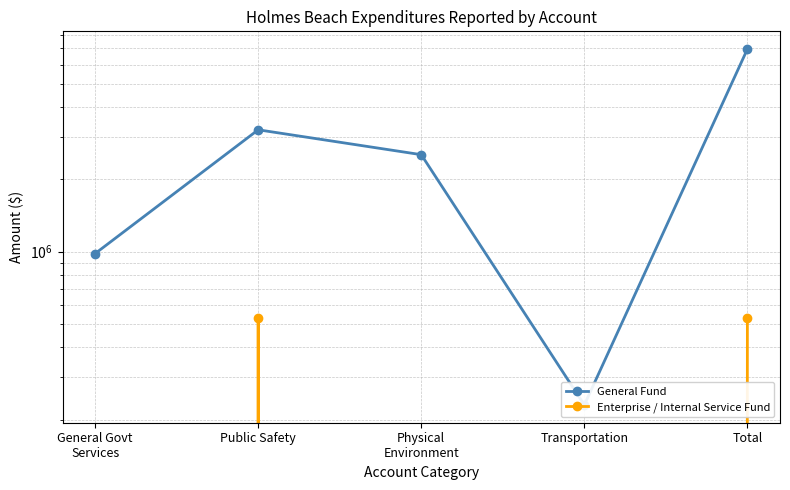

True or false: General Fund and Enterprise / Internal Service Fund intersect in this chart.

False